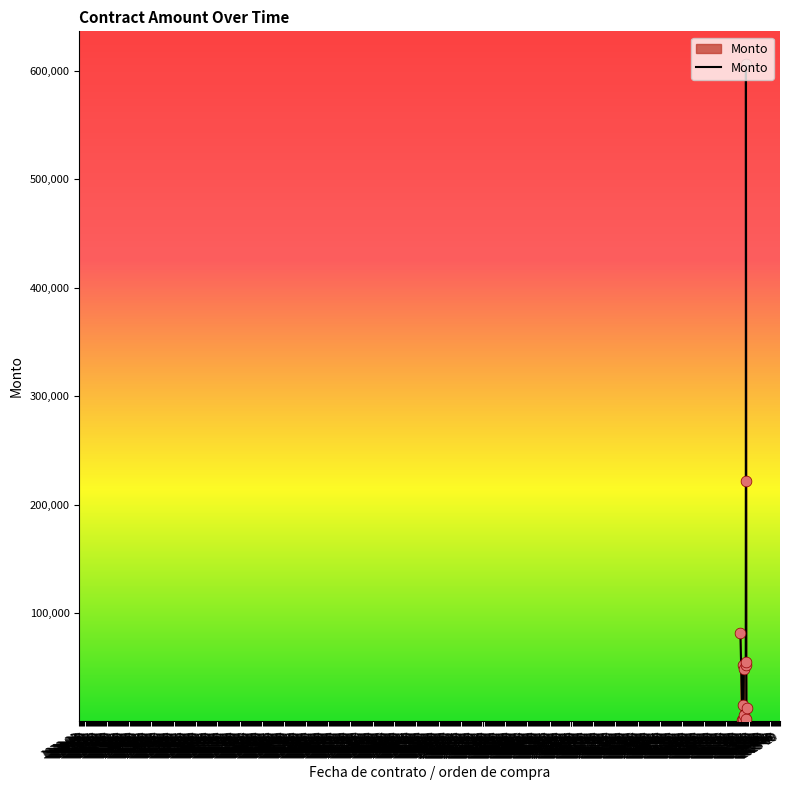

What is the maximum value shown in the chart?

606177.8